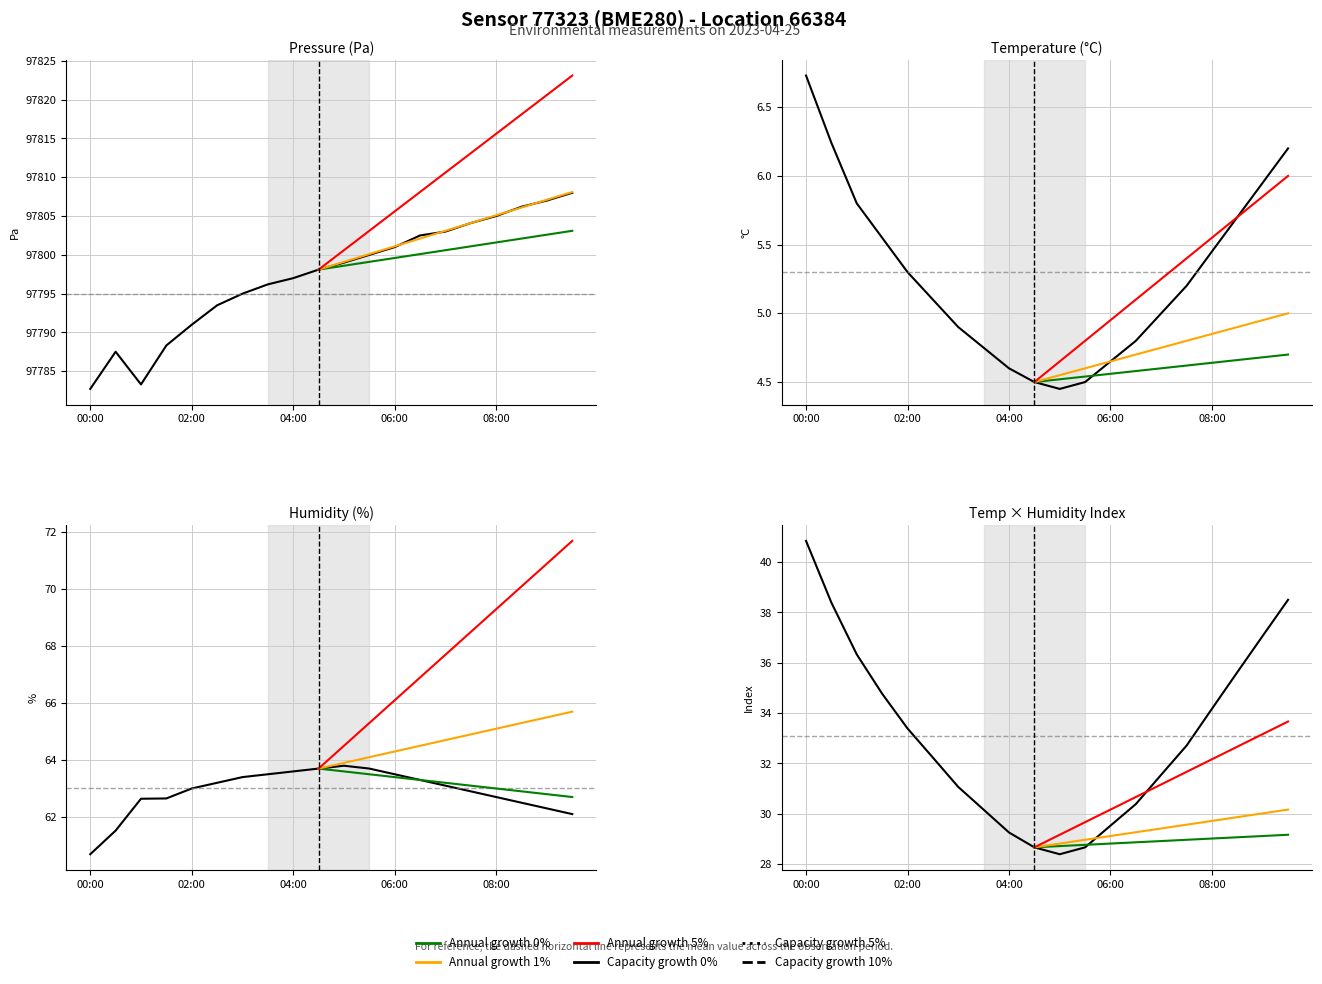

True or false: pressure and temperature intersect in this chart.

False